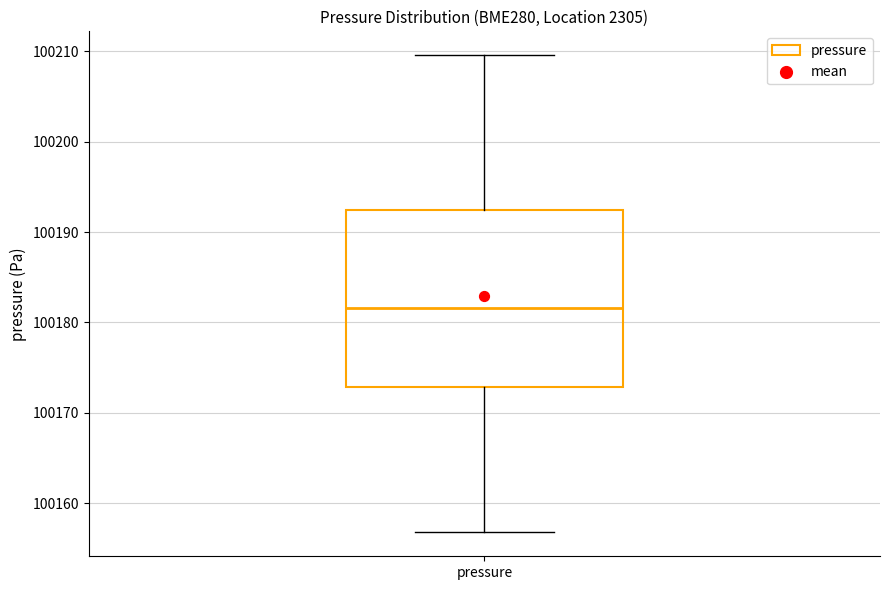

Where is the lower edge of the box for pressure on the y-axis? The values are not printed on the chart, so give them approximately, as read against the axis.

100173